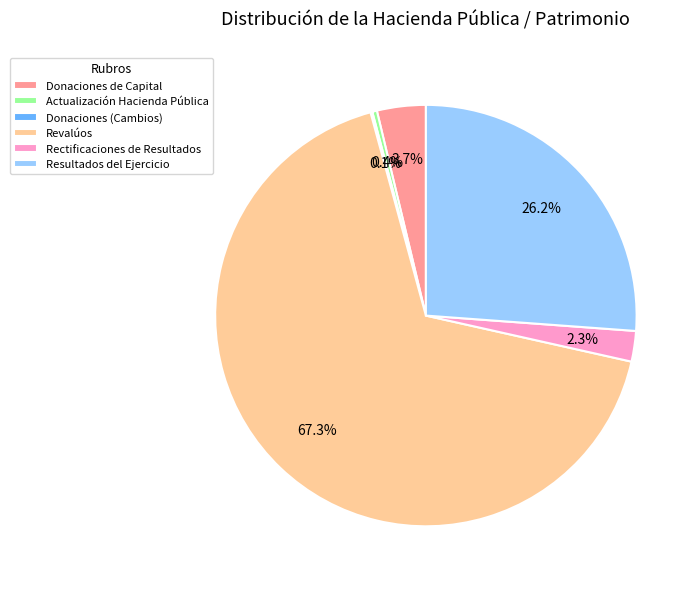

What is the largest slice in the pie chart?

Revalúos